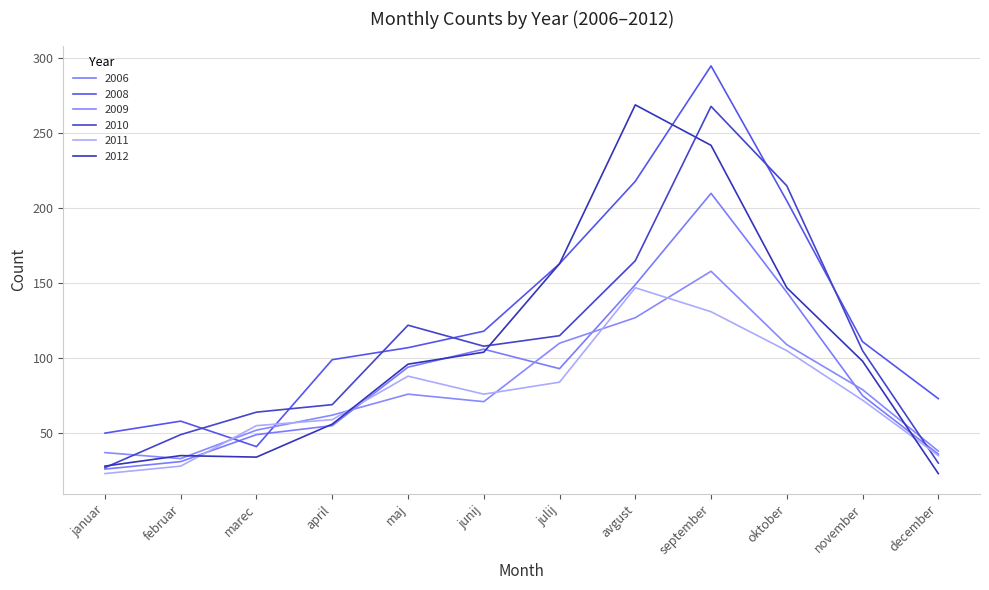

Reading right to left, extract all data points from this chart.

2006: 36	75	144	210	149	93	106	94	55	49	31	26
2008: 73	111	205	295	218	163	118	107	99	41	58	50
2009: 38	79	109	158	127	110	71	76	62	52	33	37
2010: 30	105	215	268	165	115	108	122	69	64	49	27
2011: 35	72	105	131	147	84	76	88	59	55	28	23
2012: 23	98	147	242	269	163	104	96	56	34	35	28